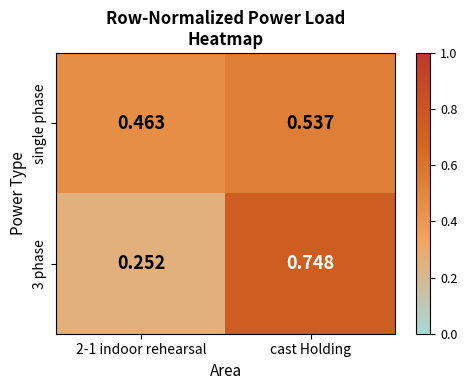

What is the spread (max minus min) of values at 2-1 indoor rehearsal?

0.2